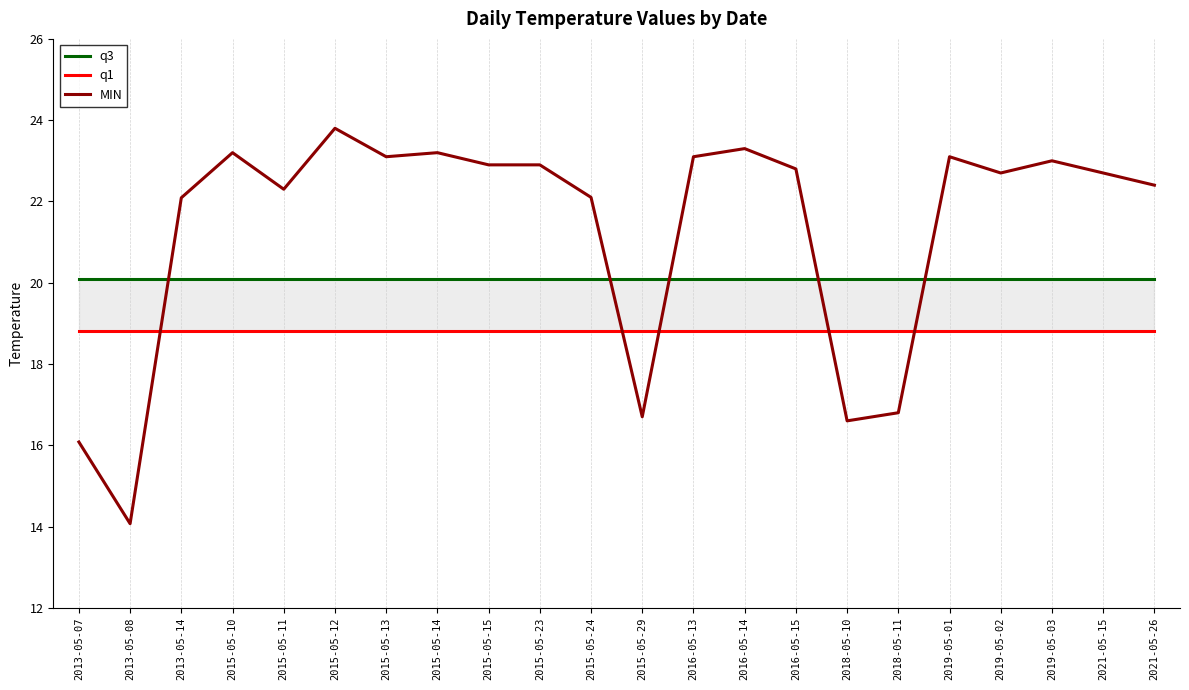

True or false: q3 and q1 intersect in this chart.

False